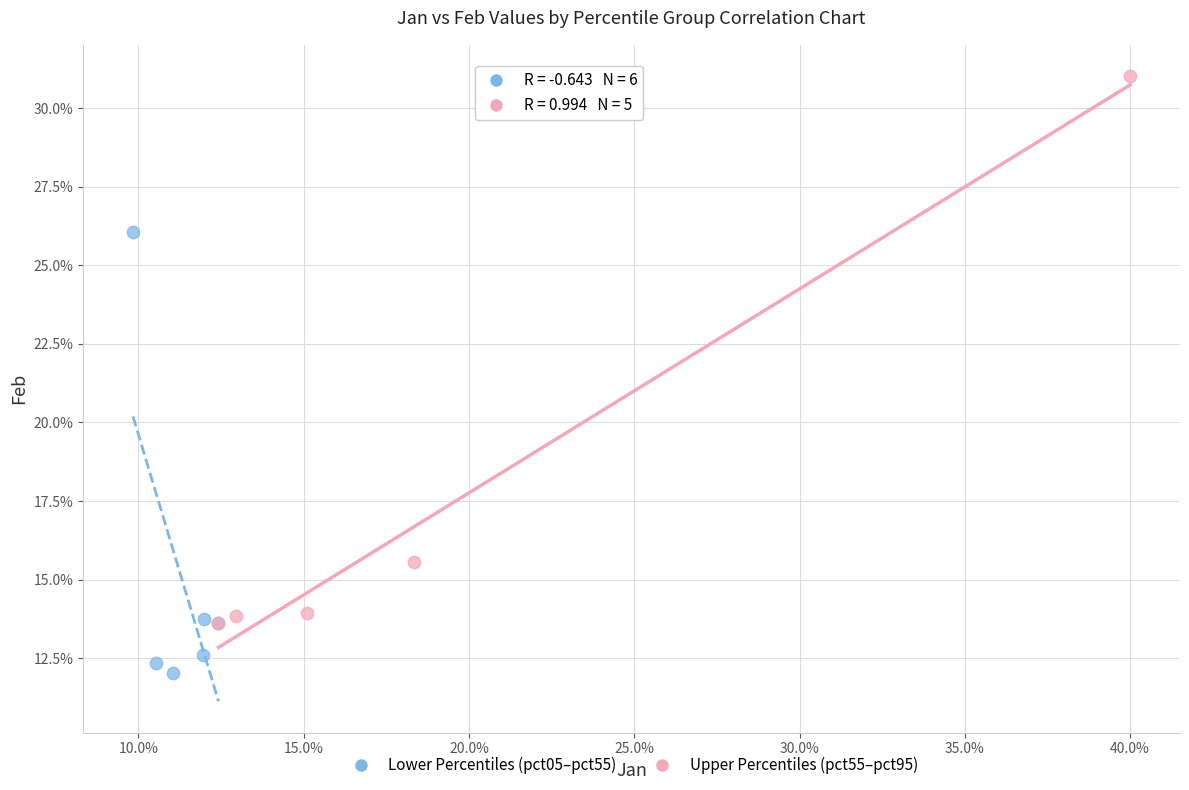

What are all the series names shown in the legend?

Lower Percentiles (pct05–pct55), Upper Percentiles (pct55–pct95)